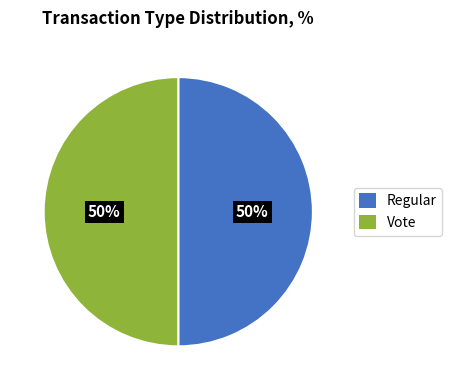

To the nearest percent, what portion does Regular represent?

50%